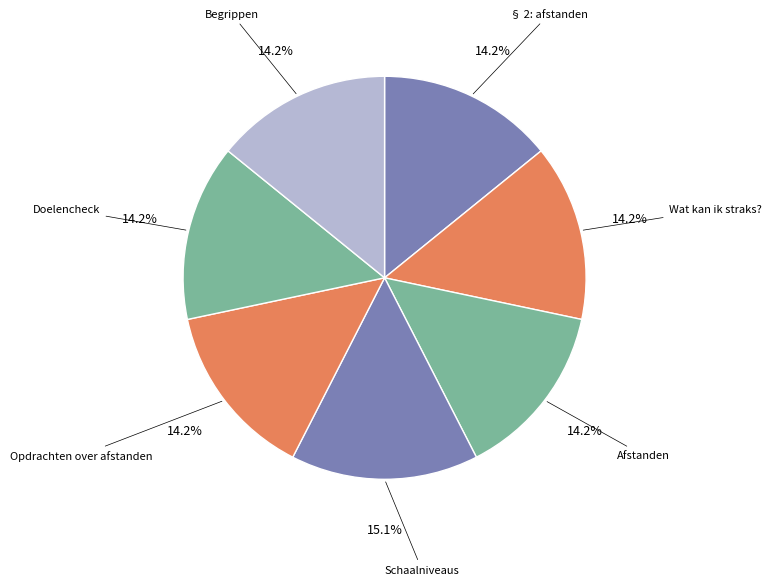

Which slice is the largest?

Schaalniveaus